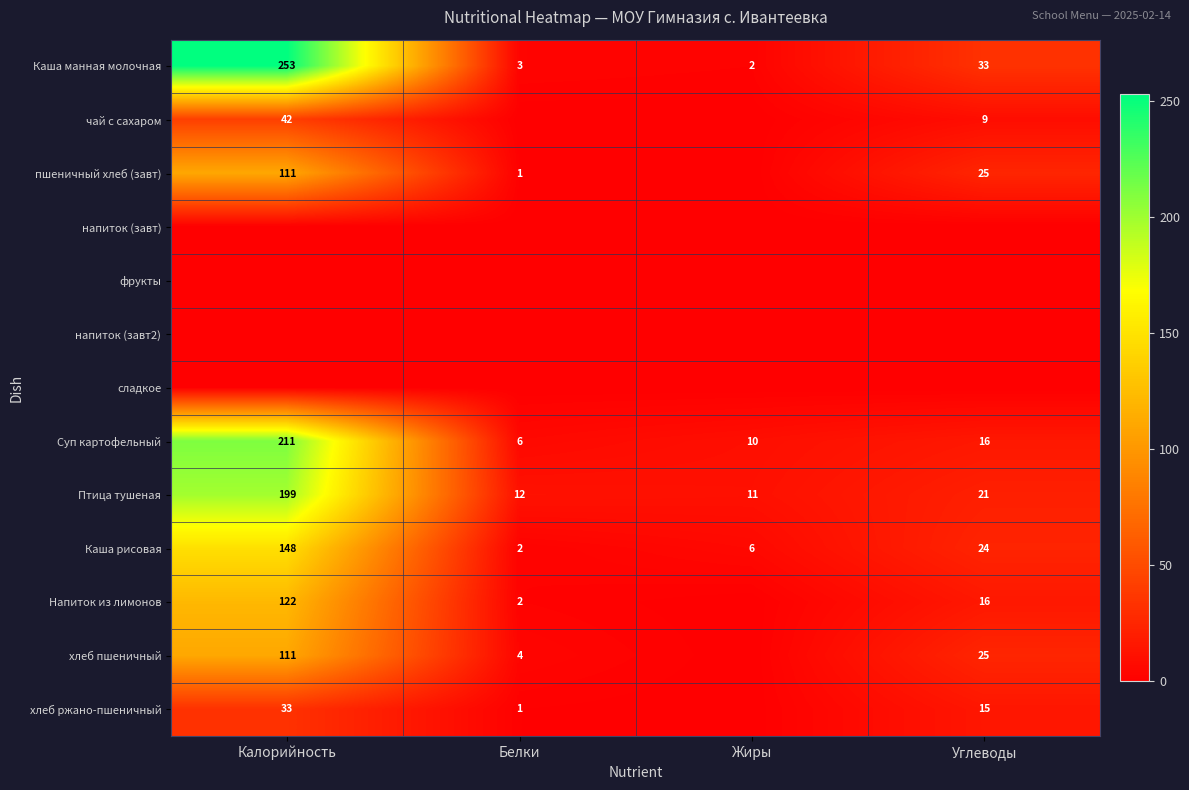

At which category is the sum across all series the highest?

Калорийность